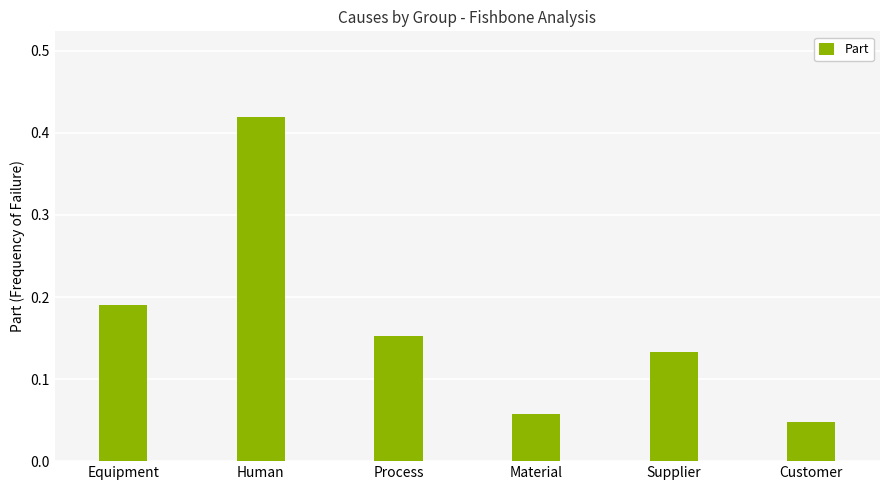

List the labels in order of value, largest first.

Human, Equipment, Process, Supplier, Material, Customer